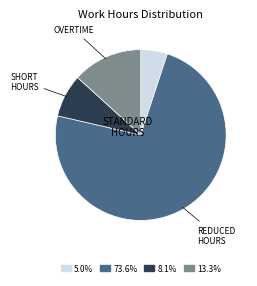

Is there a majority slice in this chart?

Yes